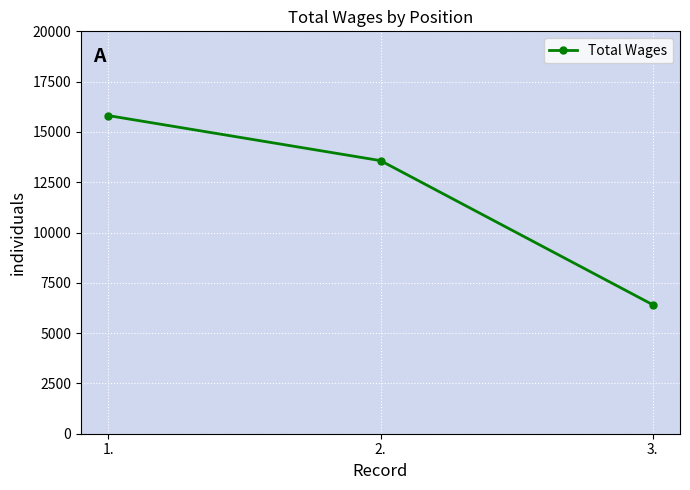

What is the smallest value displayed?

6411